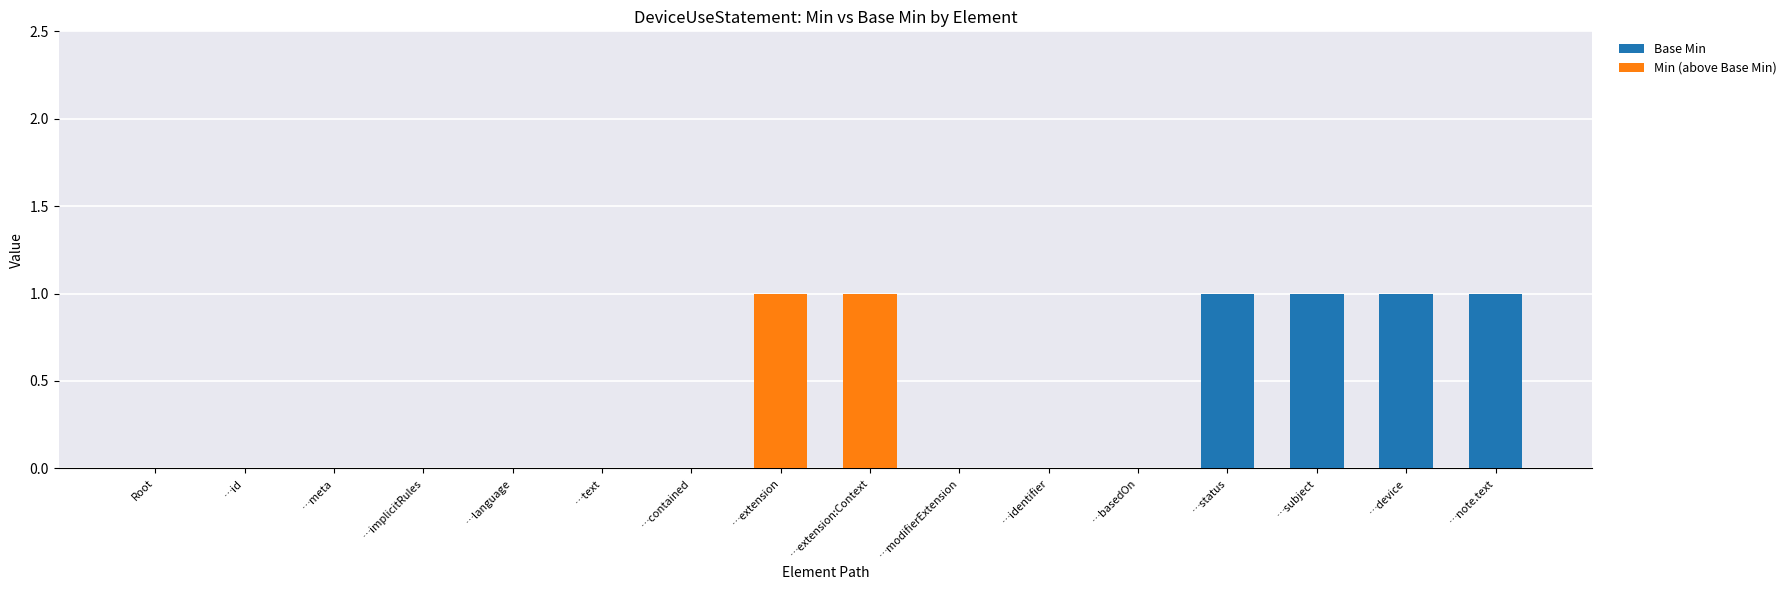

What are all the series names shown in the legend?

Base Min, Min (above Base Min)